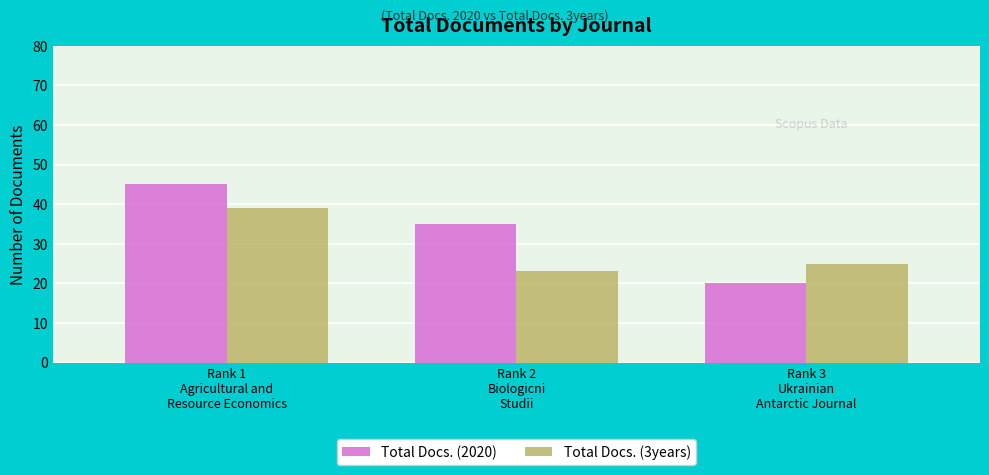

What is the lowest value of the Total Docs. (3years) series?

23